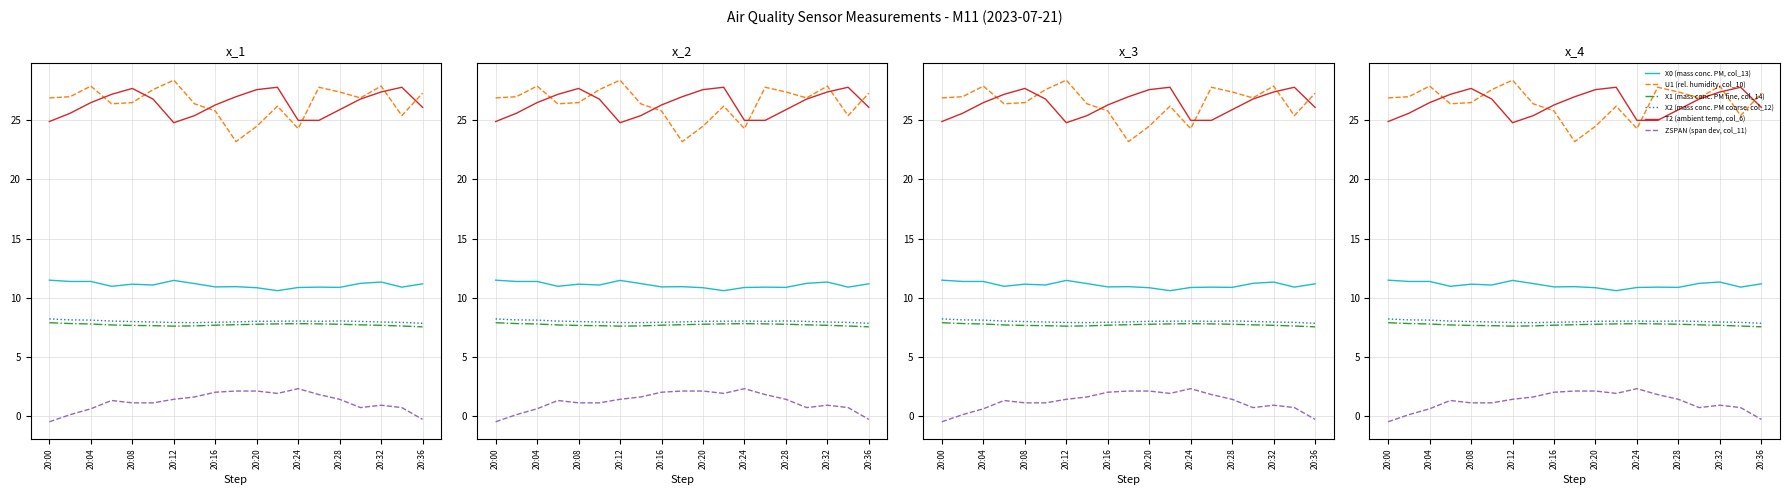

At 20:20, list the series in order from smallest to largest.

ZSPAN (span dev, col_11), X1 (mass conc. PM fine, col_14), X2 (mass conc. PM coarse, col_12), X0 (mass conc. PM, col_13), U1 (rel. humidity, col_10), T2 (ambient temp, col_6)